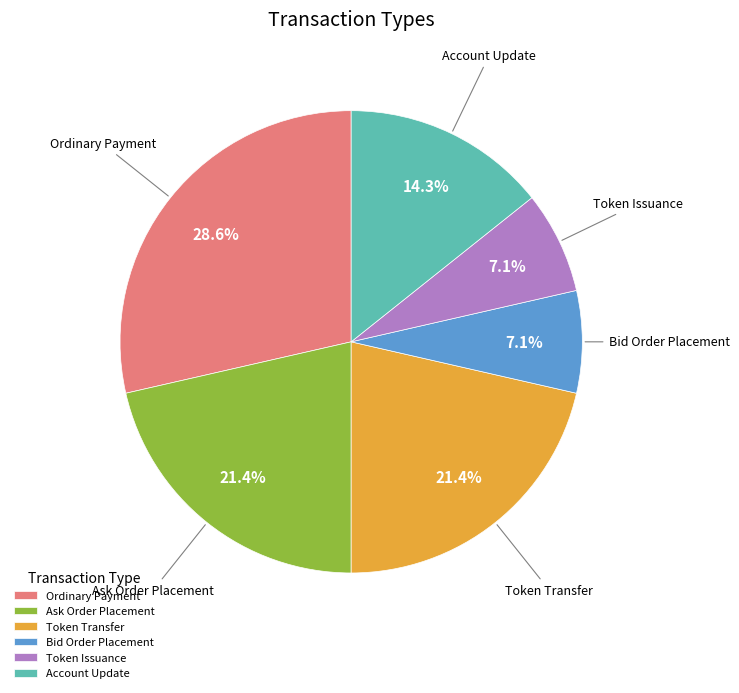

What percentage is the Ask Order Placement slice, to the nearest percent?

21%